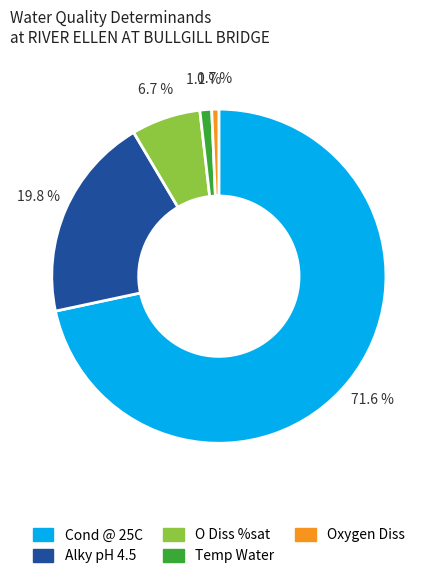

Is there any slice that represents more than half of the pie?

Yes